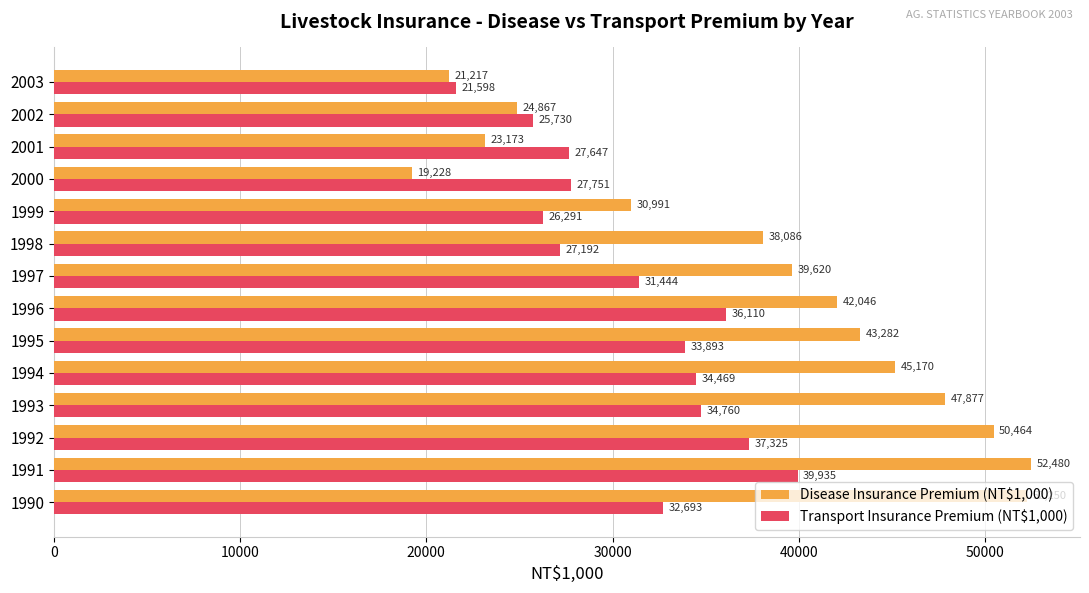

How many data points does each series have?

14